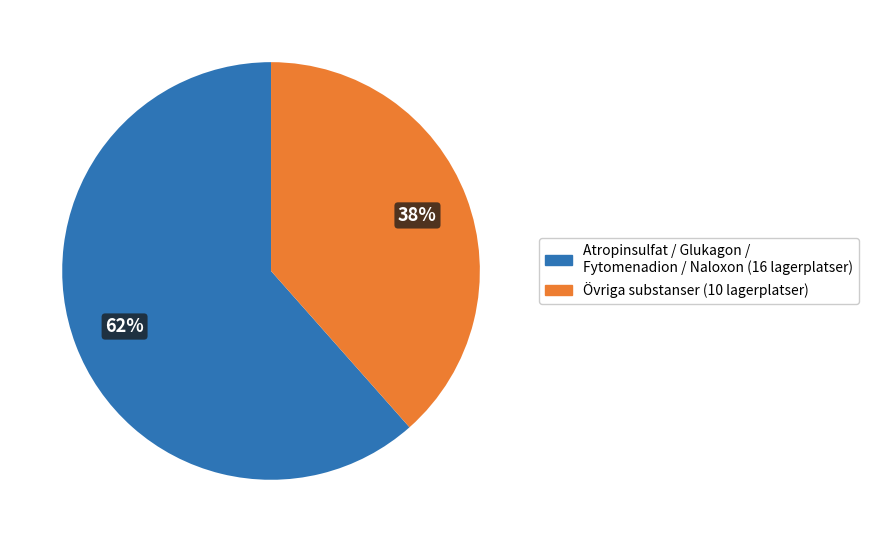

Does any single category account for the majority?

Yes